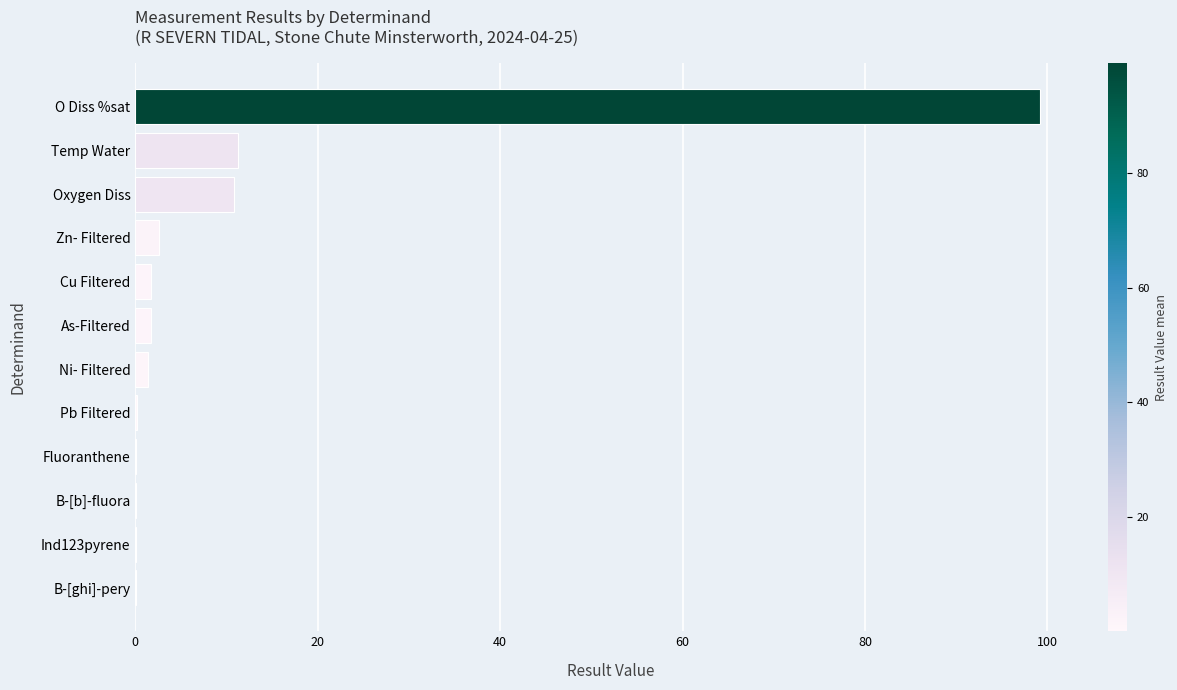

The value at Oxygen Diss is 10.8. True or false?

True